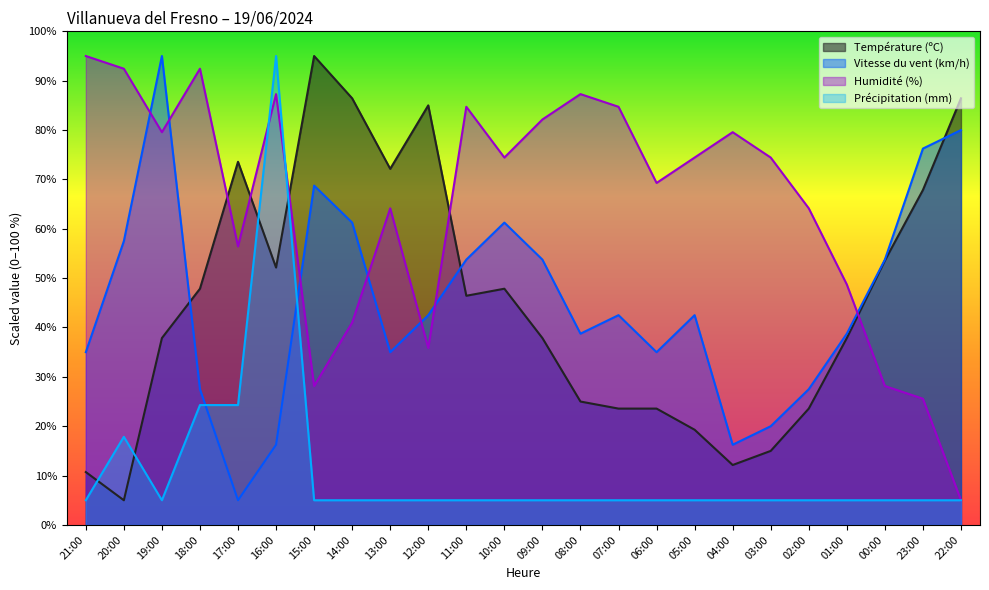

What is the sum of the Humidité (%) values at 00:00 and 09:00?

110.3